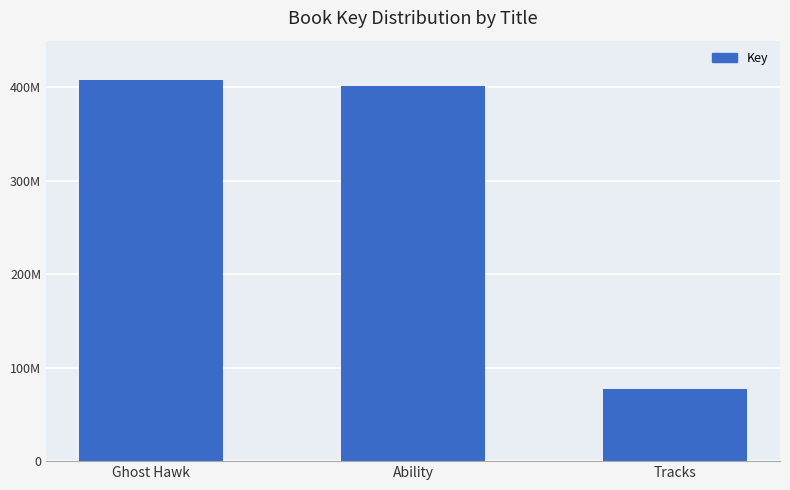

What is the difference between the maximum and minimum values?

330755131